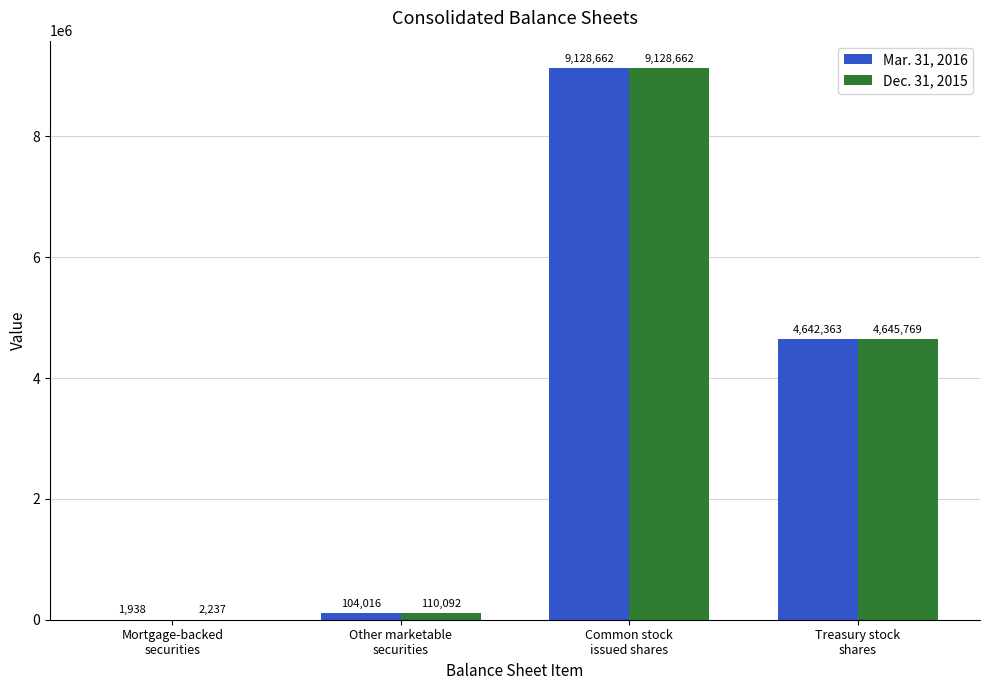

What is the highest value of the Mar. 31, 2016 series?

9128662